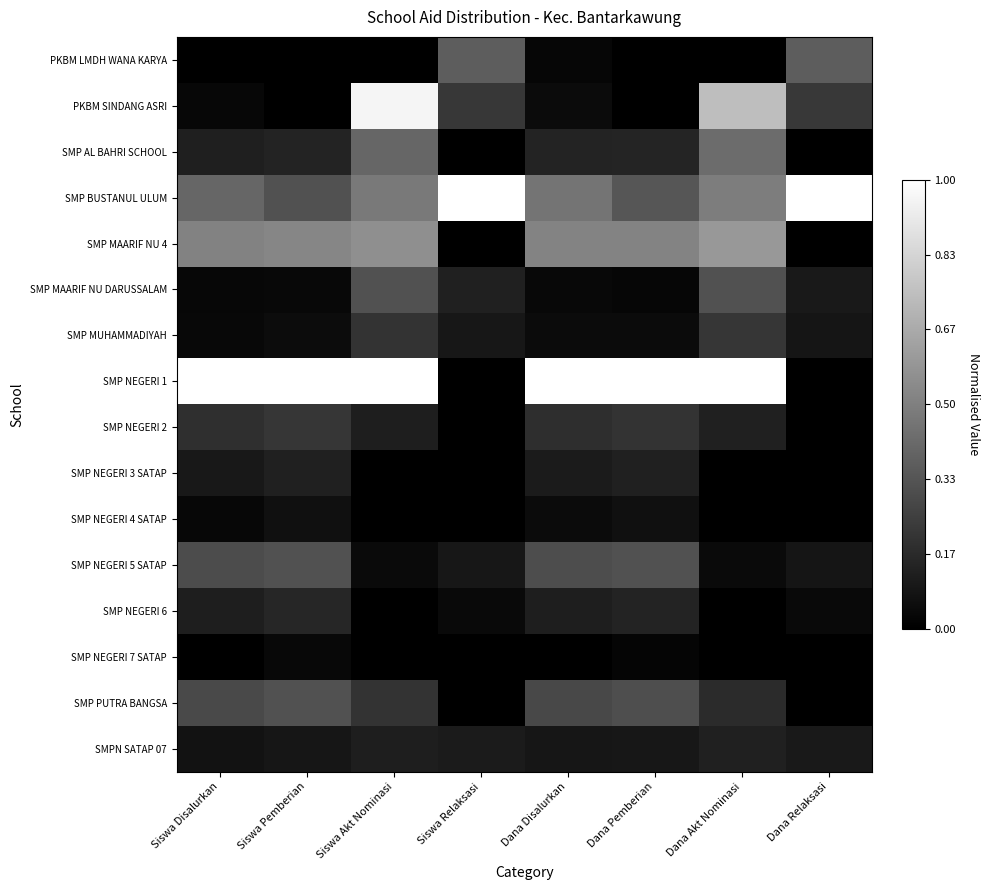

At which category is the sum across all series the highest?

Siswa Akt Nominasi